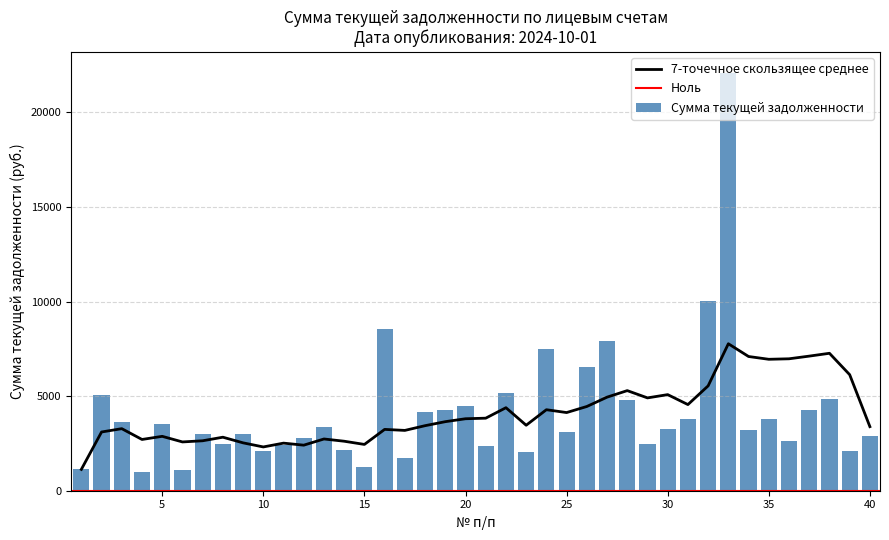

Which label corresponds to the smallest value in the chart?

4